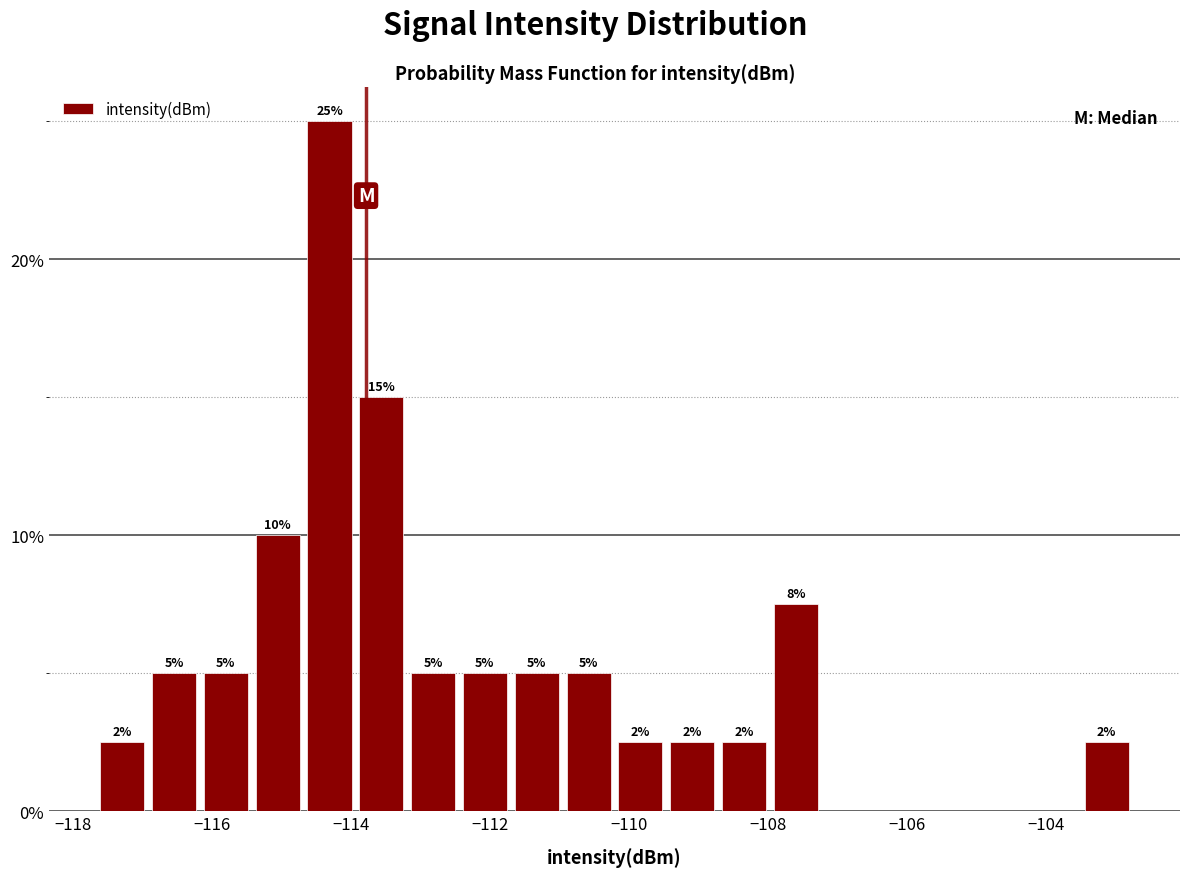

Around what value on the x-axis is the tallest bar? Give the approximate position of its centre, as read against the axis.

-114.4